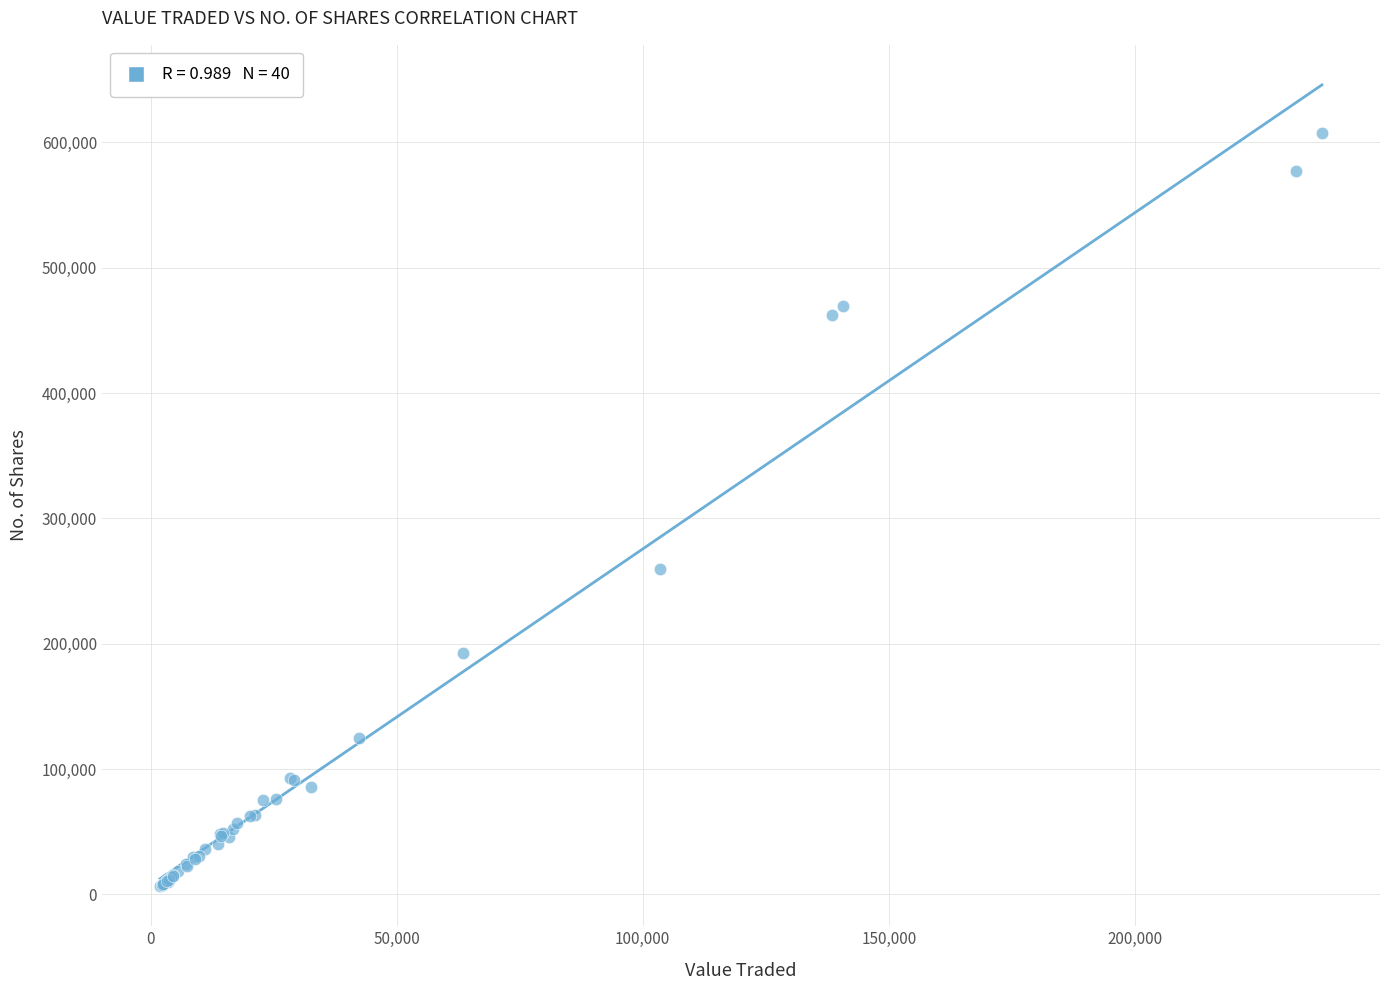

What Y value in the scatter plot is closest to 307129?

259595